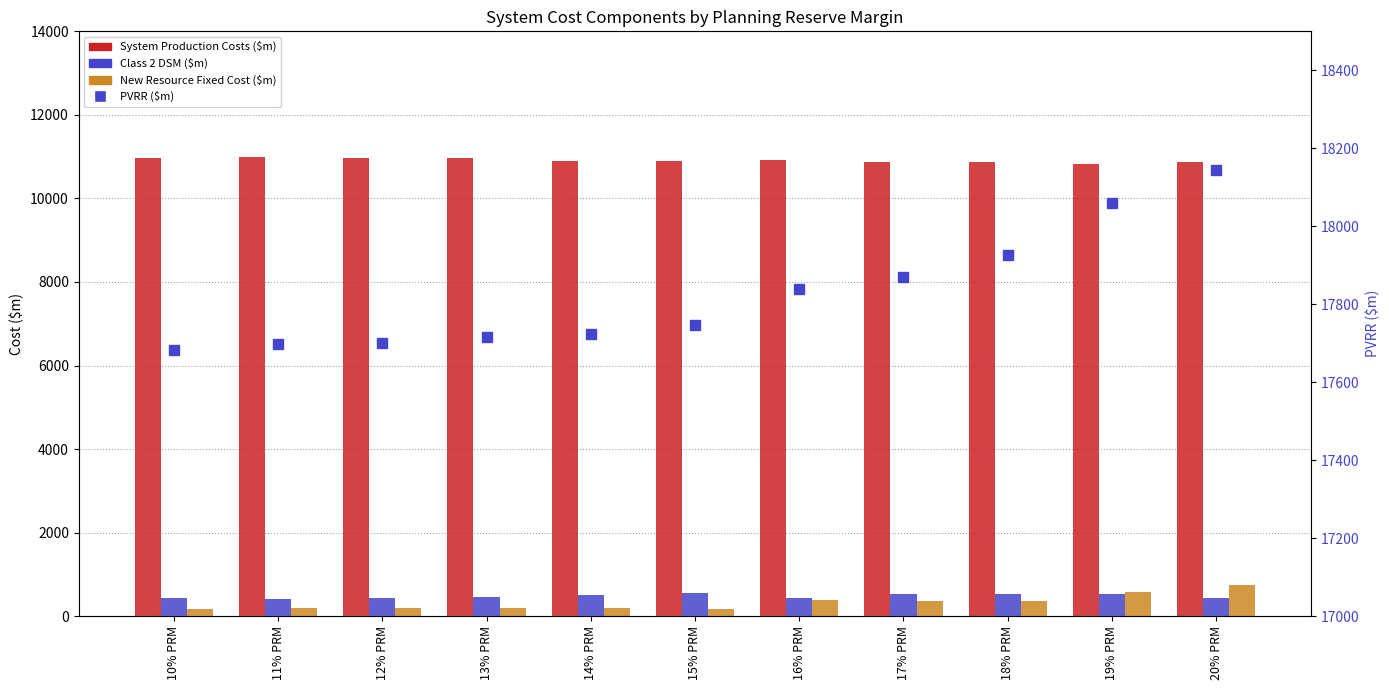

What is the label of the 10th bar from the left?

19% PRM